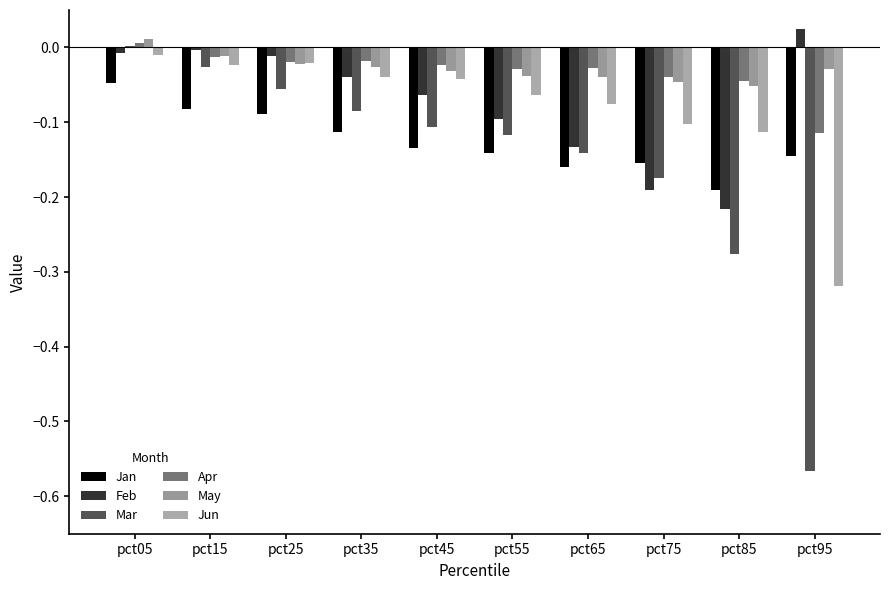

Read the Feb value at pct55.

-0.1